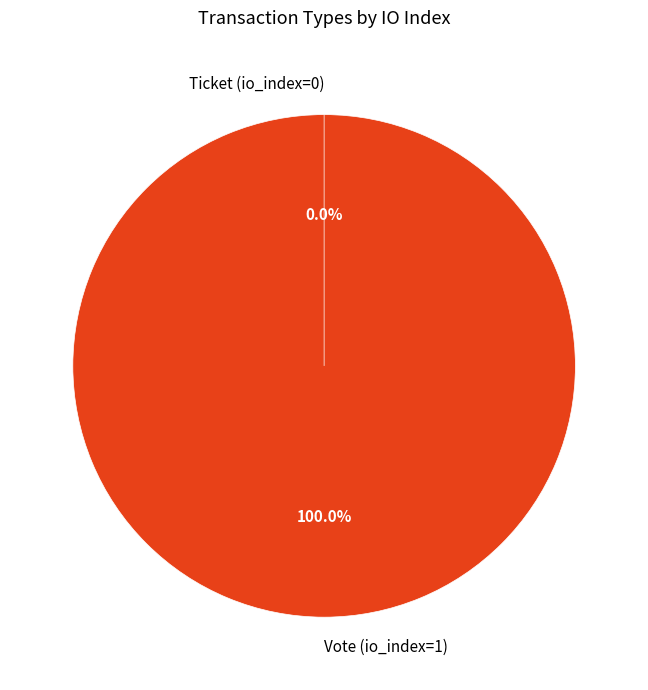

What is the change in value from Vote (io_index=1) to Ticket (io_index=0)?

-1